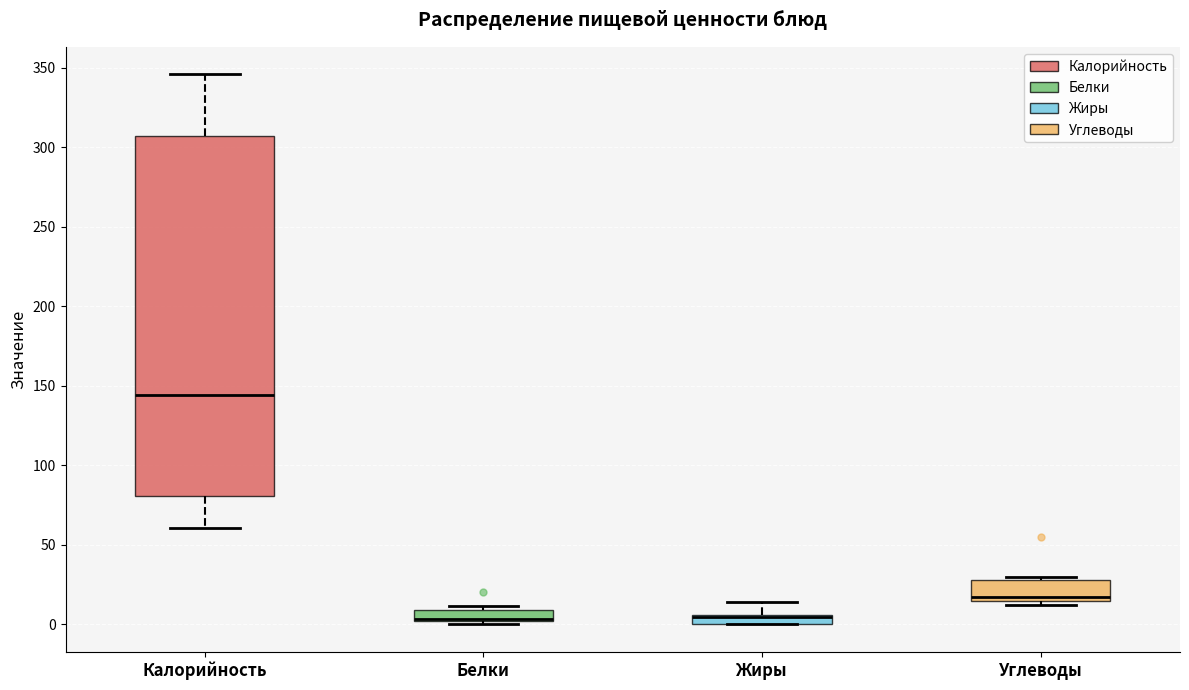

Where does the median line of the box for Белки sit on the y-axis? The values are not printed on the chart, so give them approximately, as read against the axis.

5